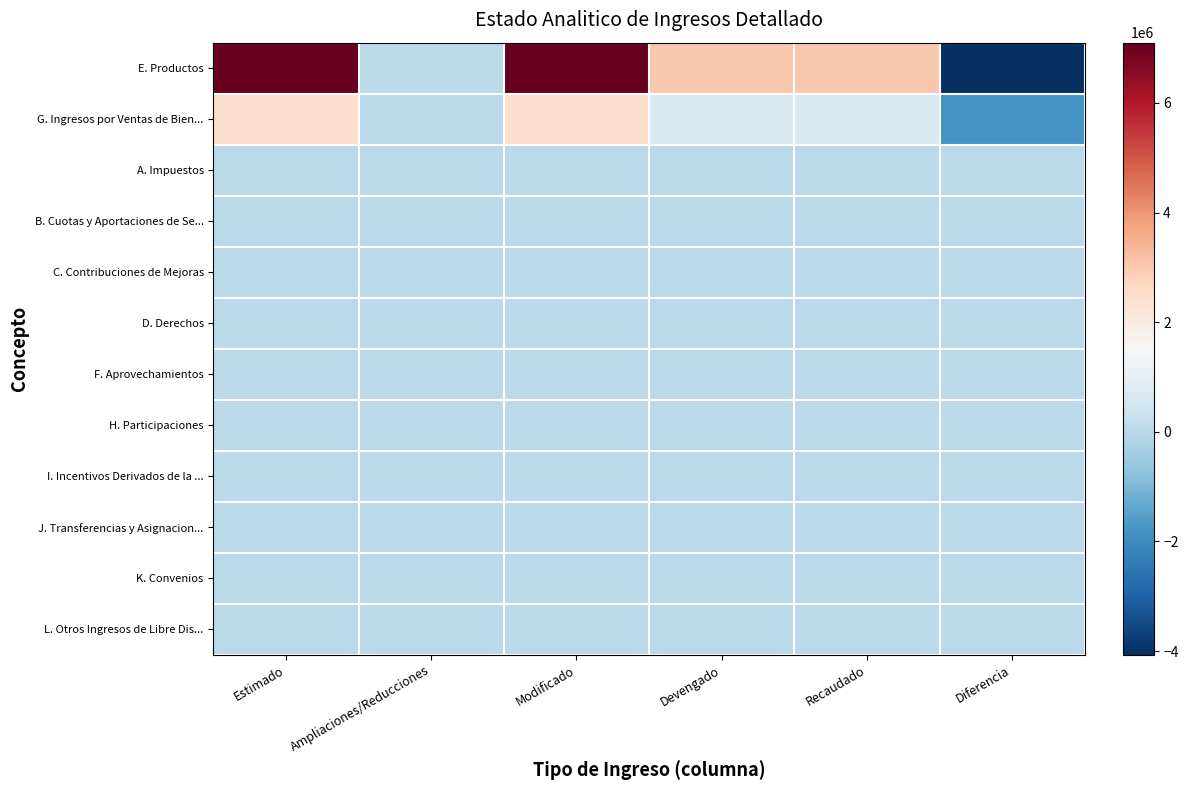

What is the smallest value displayed?

-4066268.8